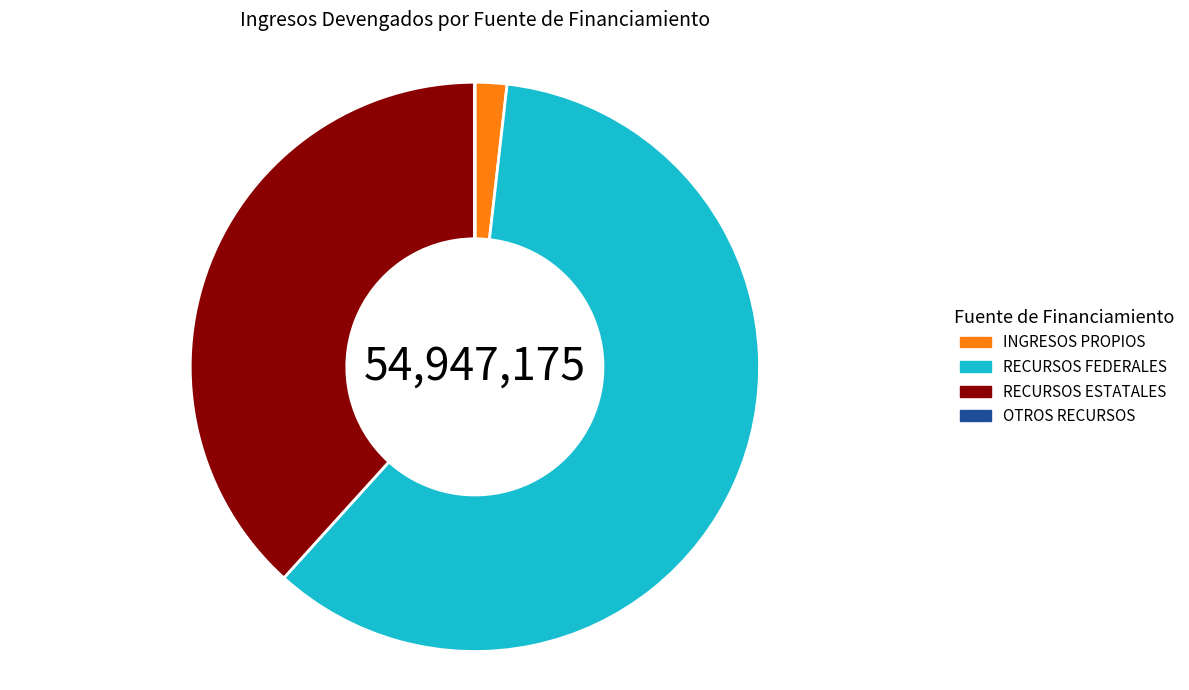

Does any single category account for the majority?

Yes